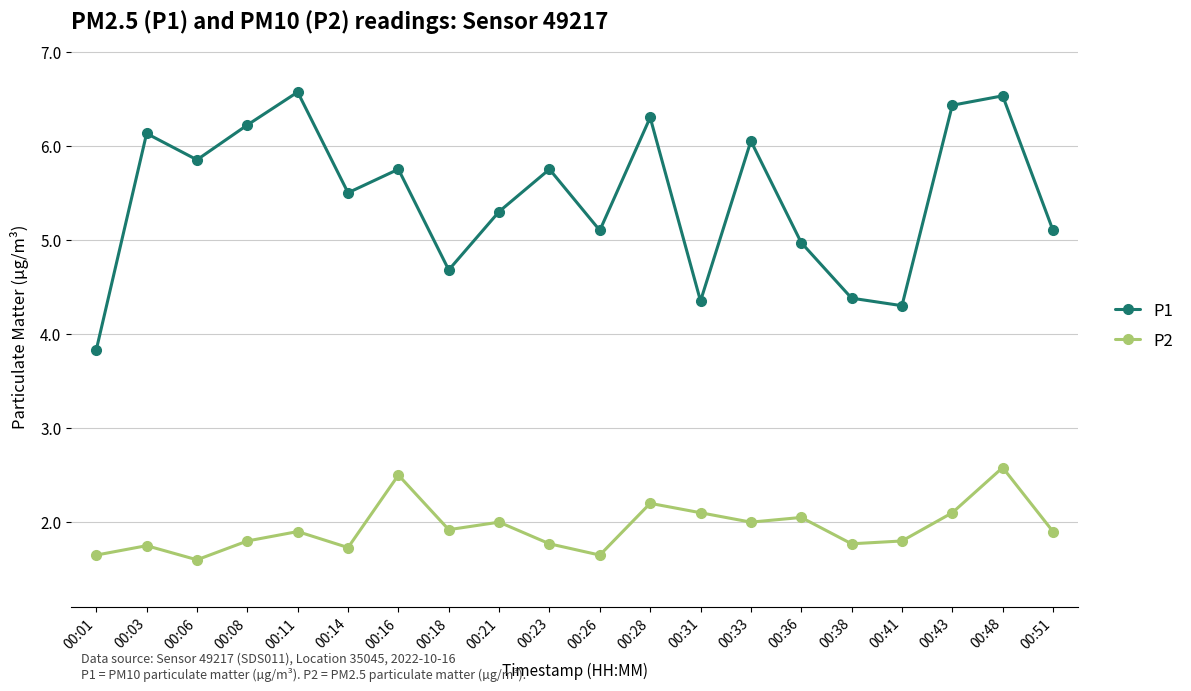

What is the difference between the maximum and minimum values in the P1 series?

2.7